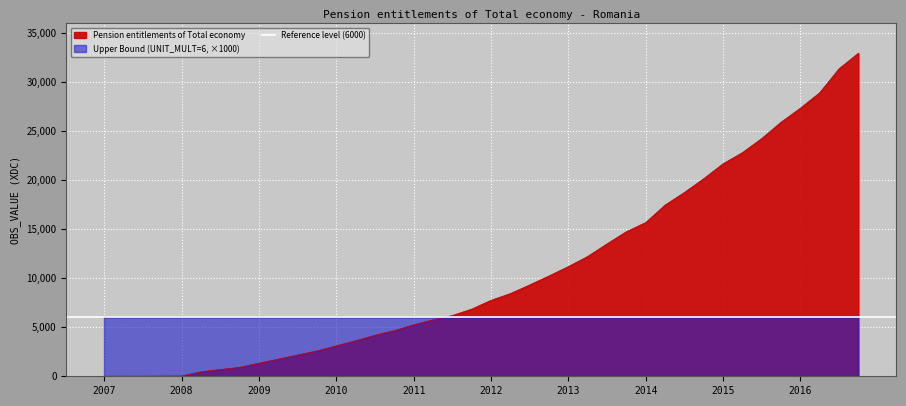

How many lines are shown in the chart?

1